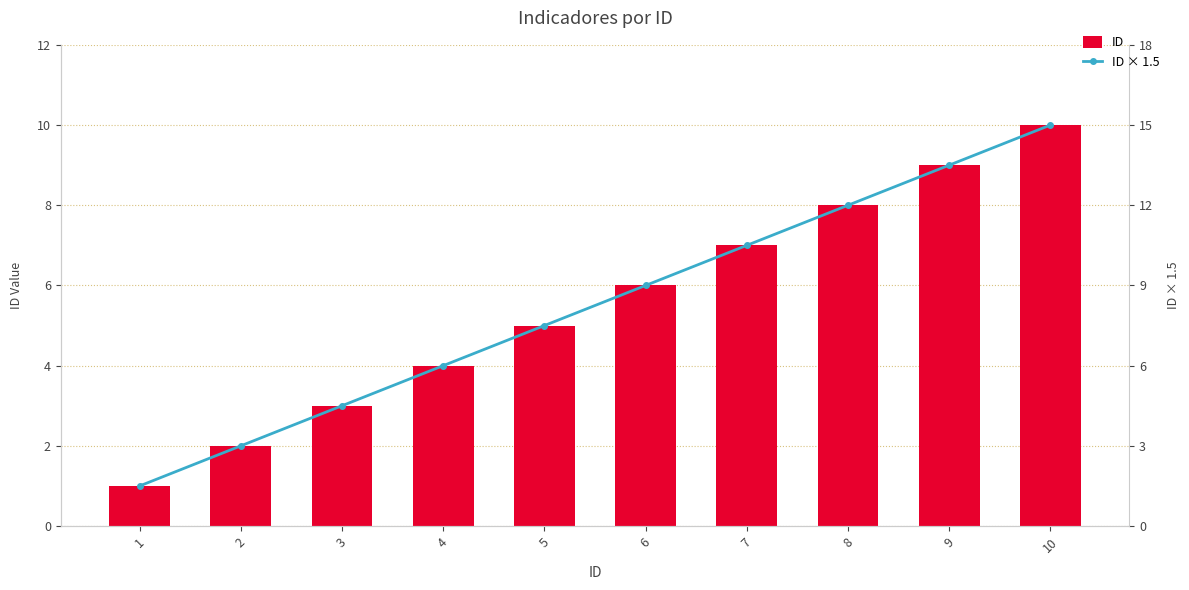

Reading left to right, what are all the values shown in this chart?

ID: 1=1.0	2=2.0	3=3.0	4=4.0	5=5.0	6=6.0	7=7.0	8=8.0	9=9.0	10=10.0
ID × 1.5: 1=1.5	2=3.0	3=4.5	4=6.0	5=7.5	6=9.0	7=10.5	8=12.0	9=13.5	10=15.0